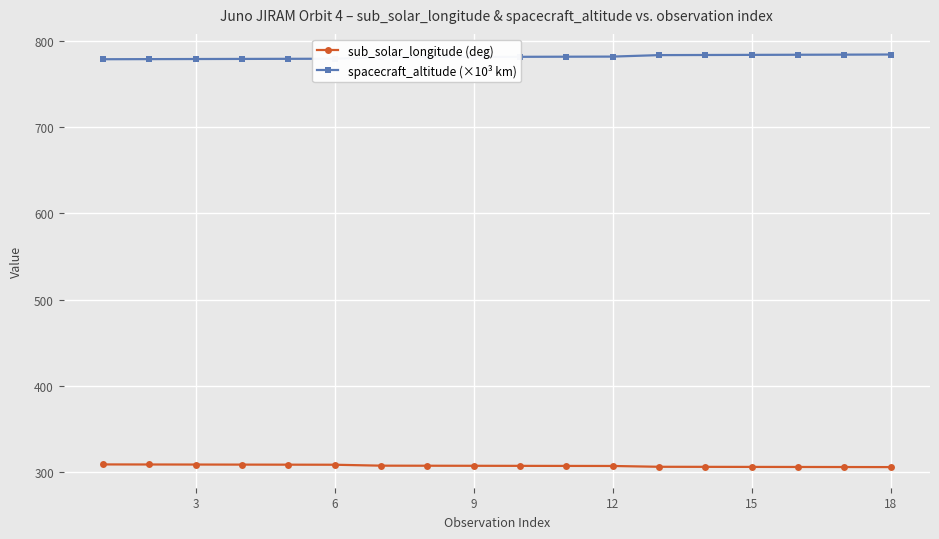

What is the value of the spacecraft_altitude (×10³ km) point at the 7th from the left?

780.9